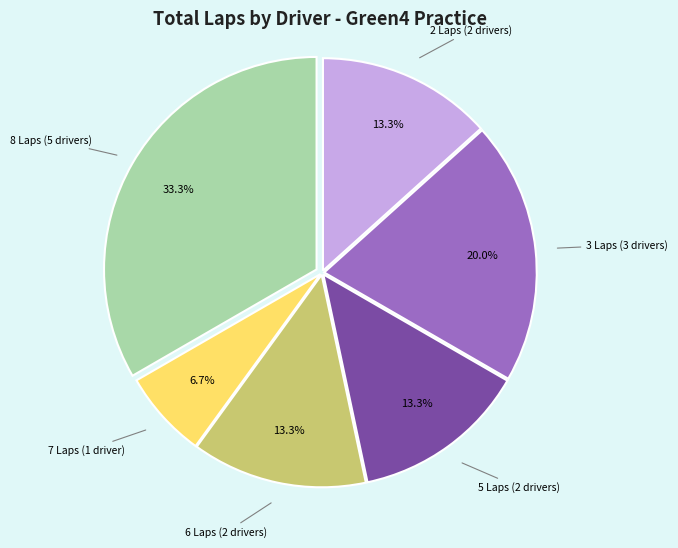

Approximately how many times larger is the value at 6 Laps (2 drivers) compared to 8 Laps (5 drivers)?

0.4